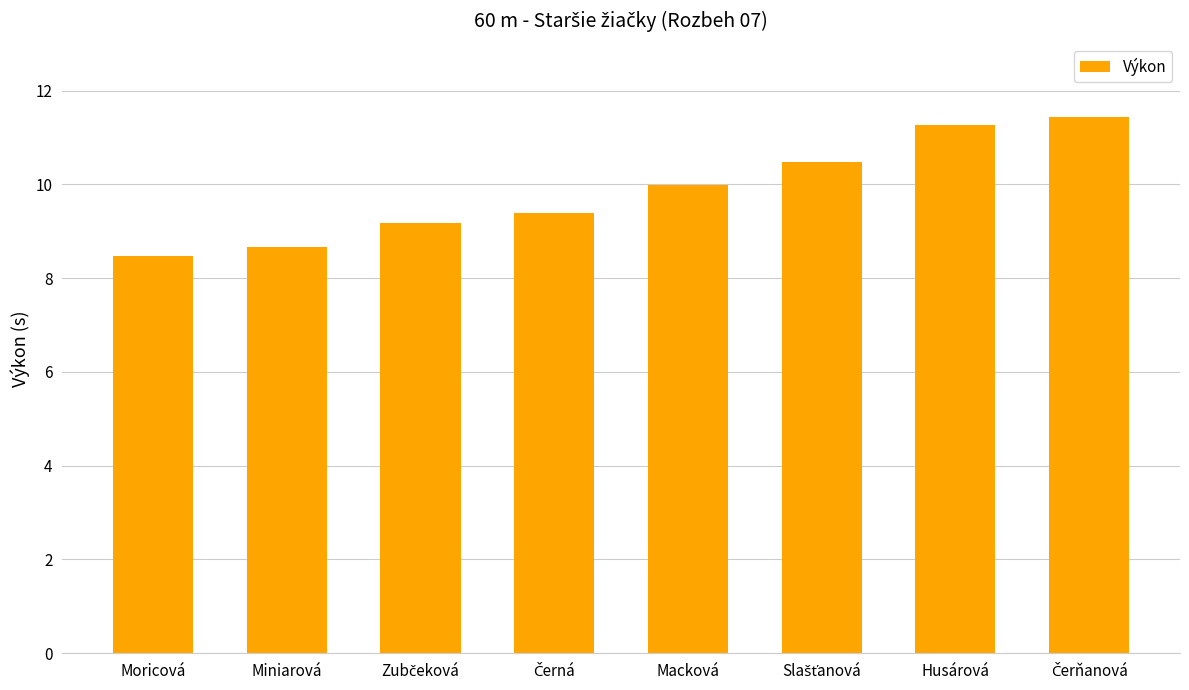

Reading left to right, extract all data points from this chart.

8.5	8.7	9.2	9.4	10.0	10.5	11.3	11.4